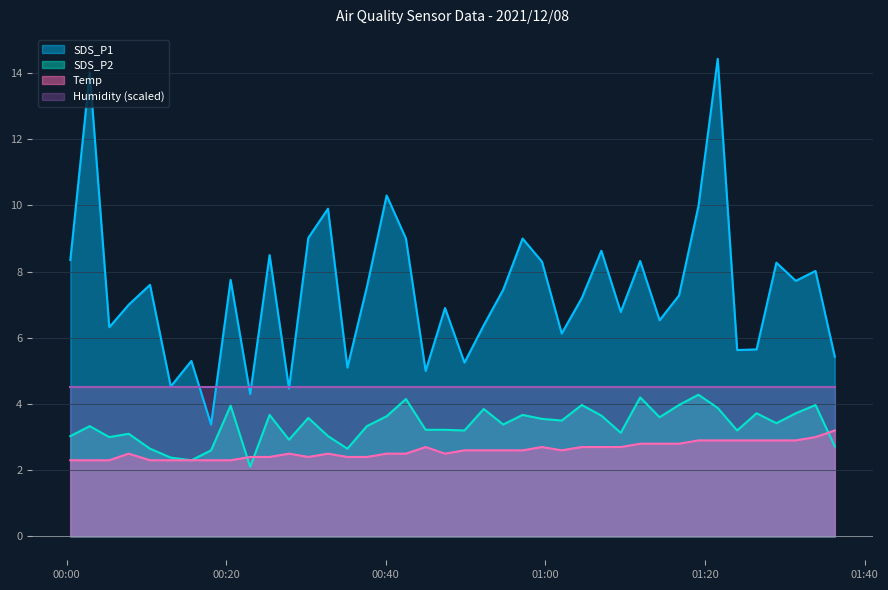

Is the value of SDS_P2 at 2021/12/08 01:02:02 greater than the value of Temp at 2021/12/08 00:00:28?

Yes